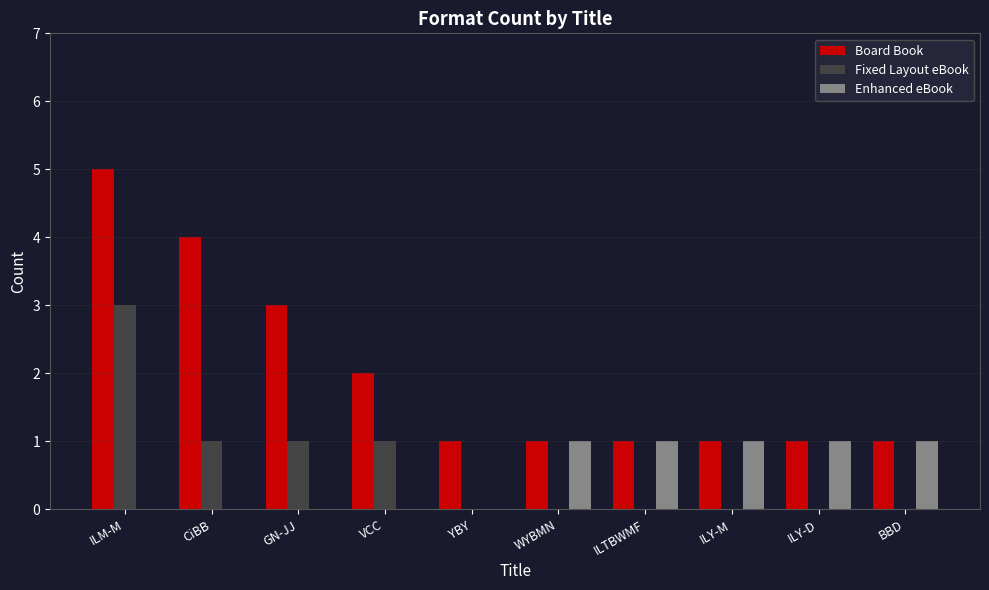

Are the bars grouped side by side (vs. stacked)?

Yes